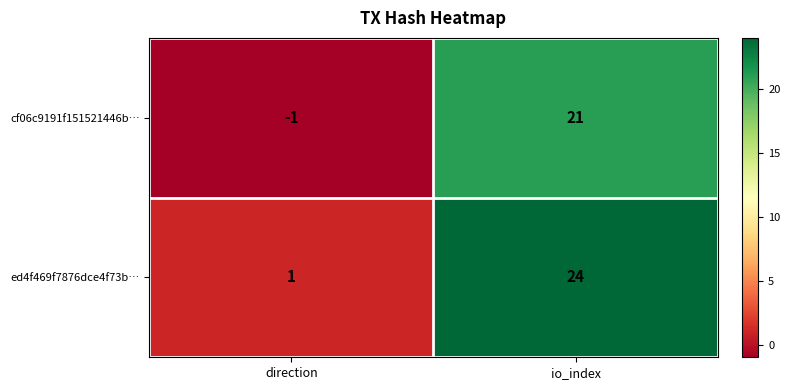

Rank the series by their average value, from highest to lowest.

ed4f469f7876dce4f73b…, cf06c9191f151521446b…